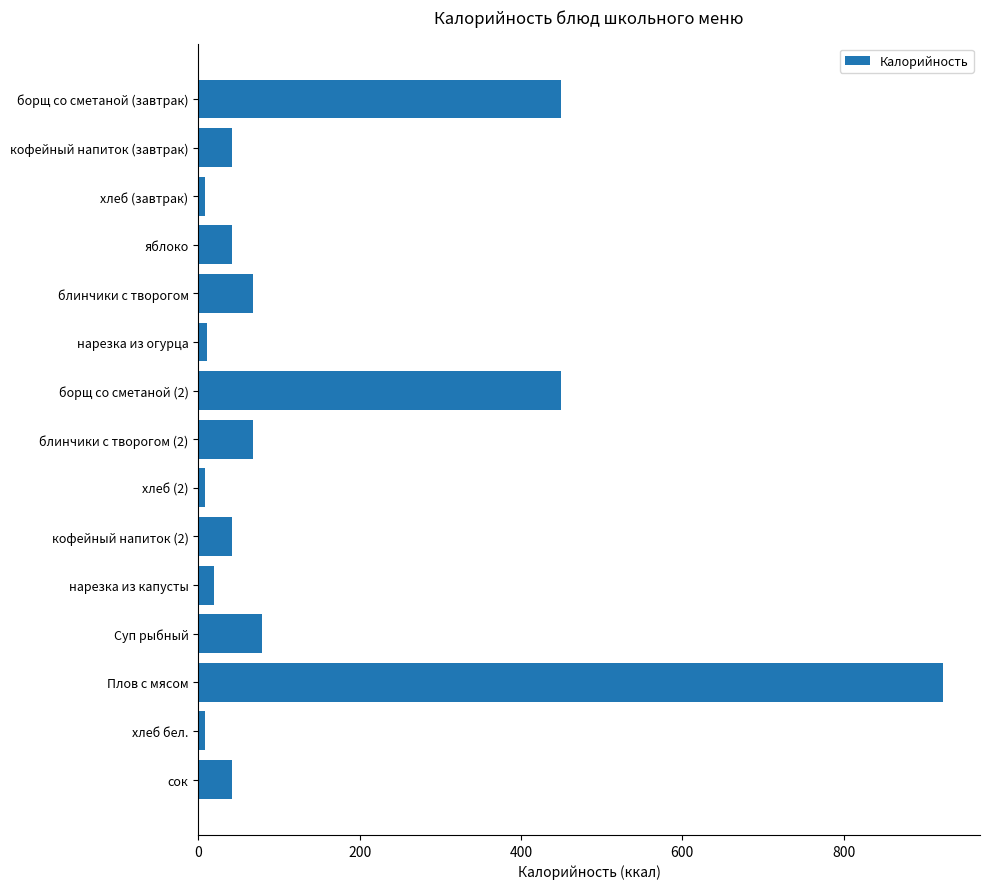

The value at Плов с мясом is 1285.3. True or false?

False